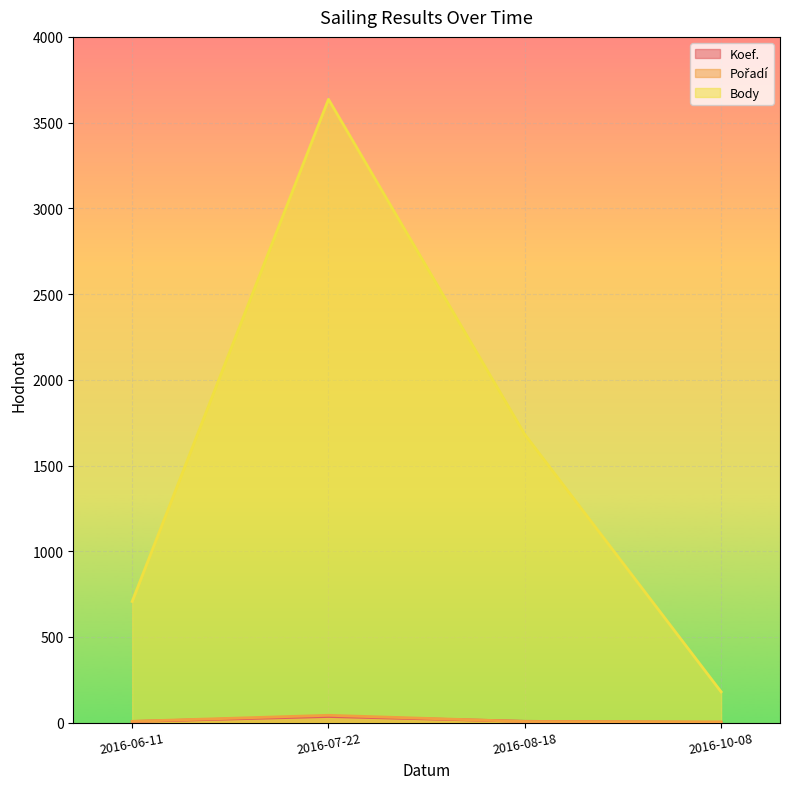

The value of Koef. at 2016-10-08 is 0. True or false?

False